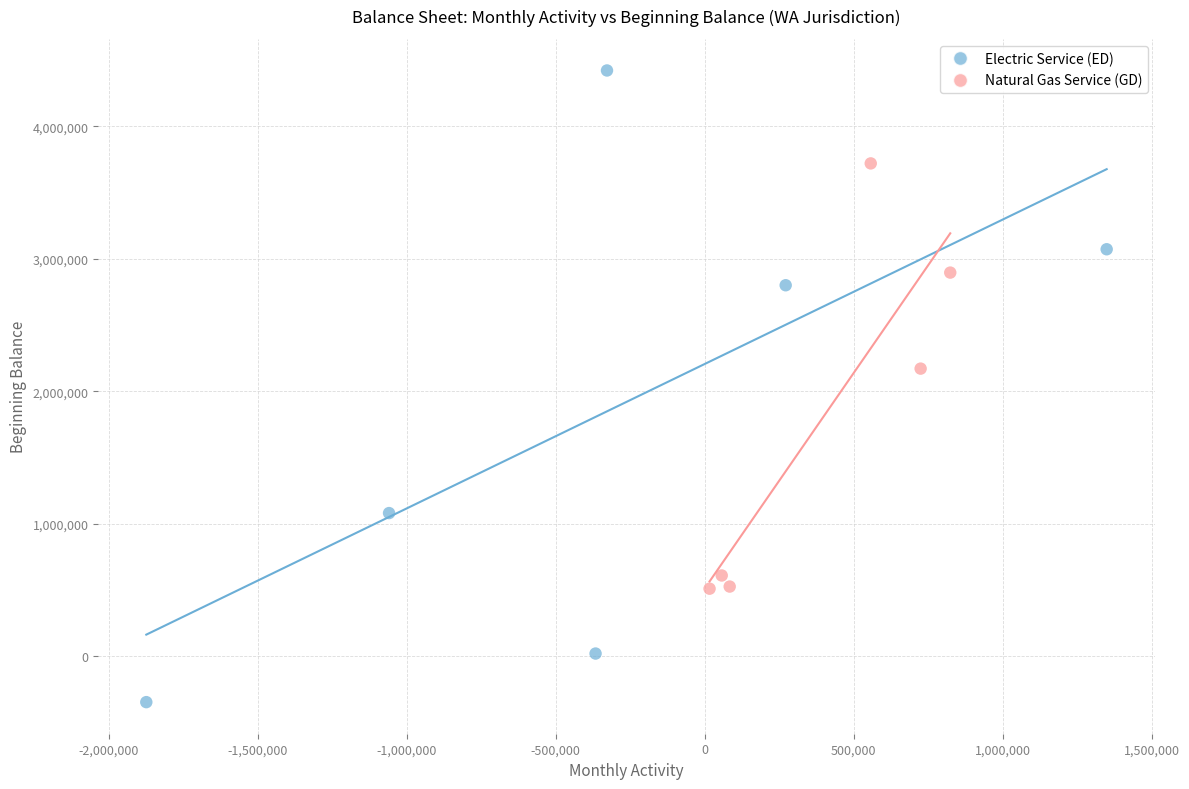

Which series contains the highest Y value?

Electric Service (ED)